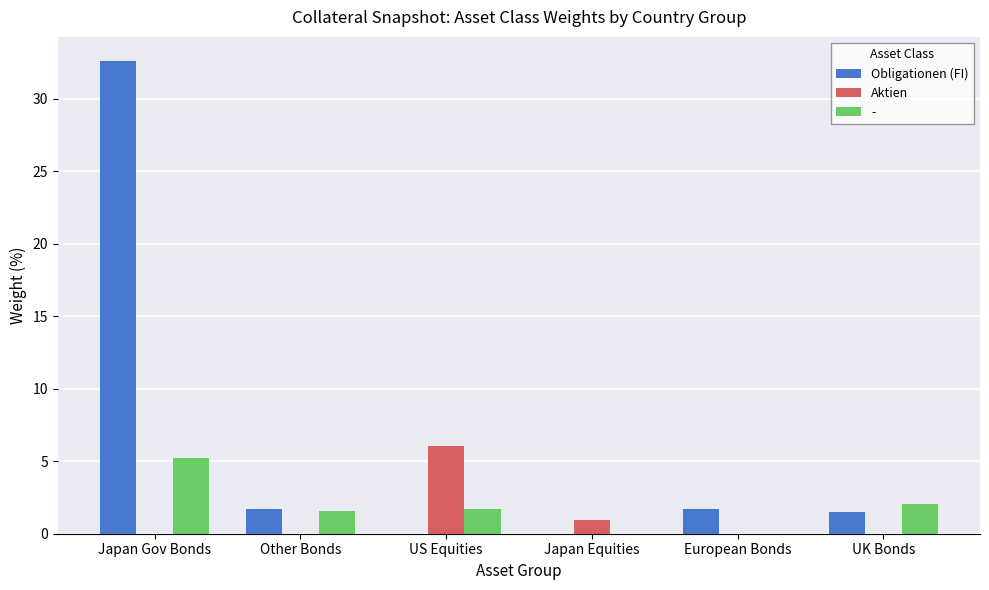

What is the sum of all Aktien values?

7.0